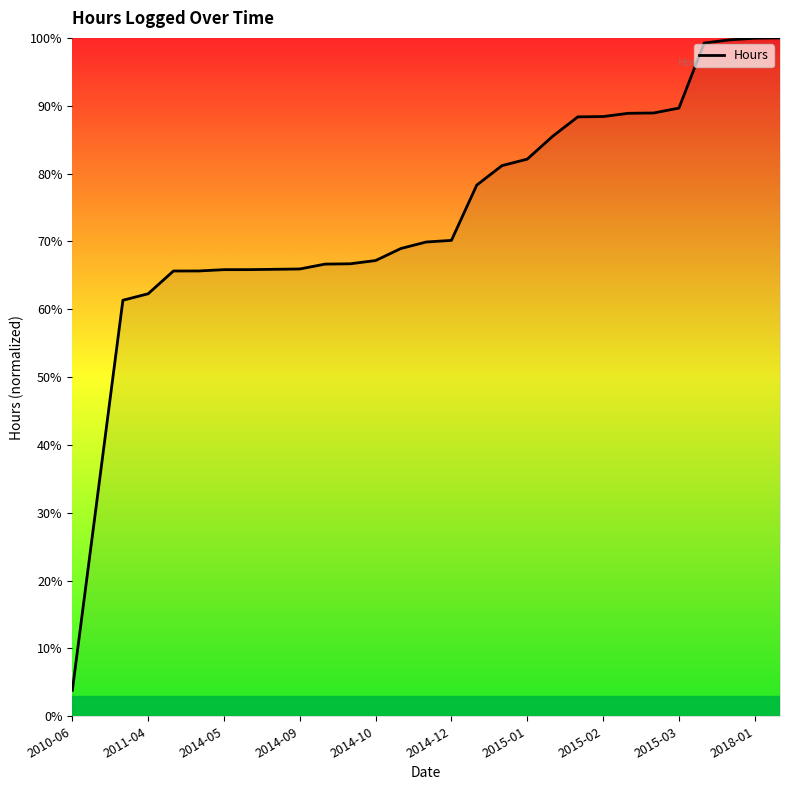

What is the minimum value shown in the chart?

3.8